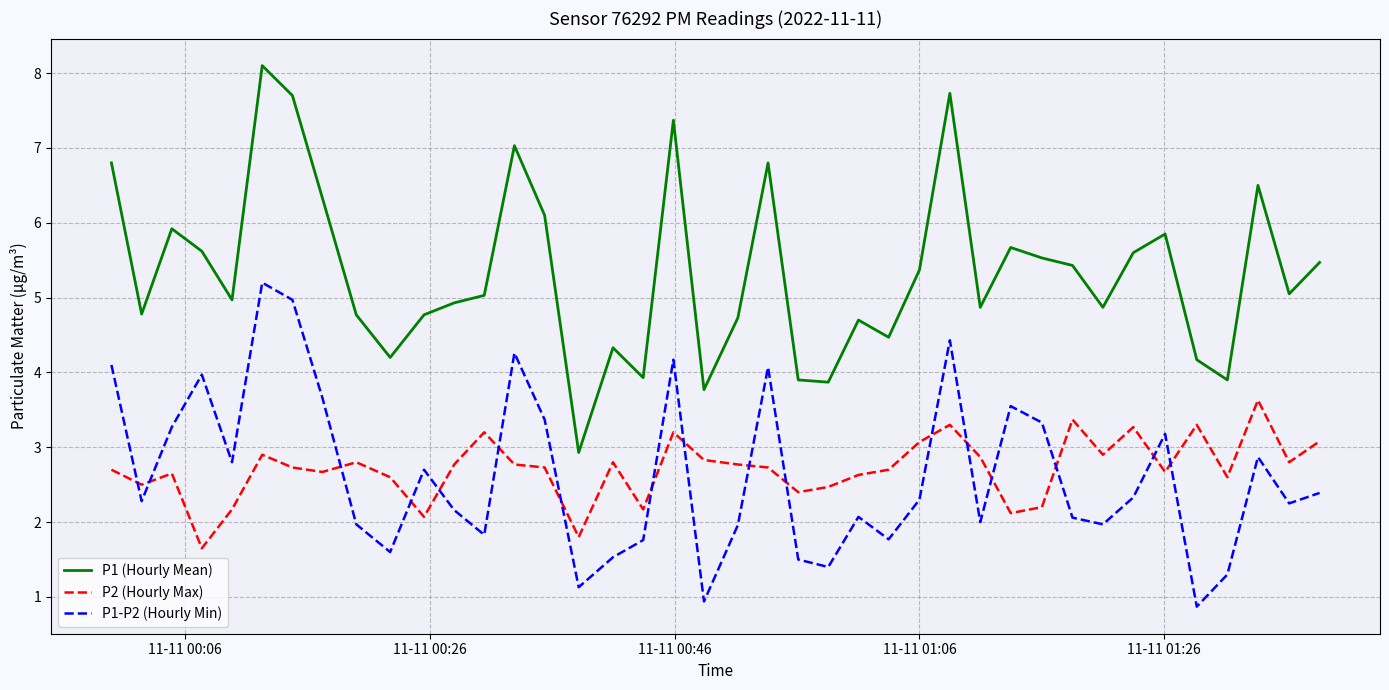

True or false: P2 (Hourly Max) has more than 2 points higher than both neighbors.

True